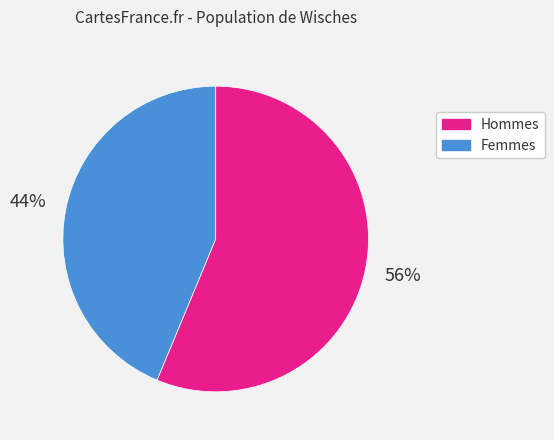

Does any single category account for the majority?

Yes